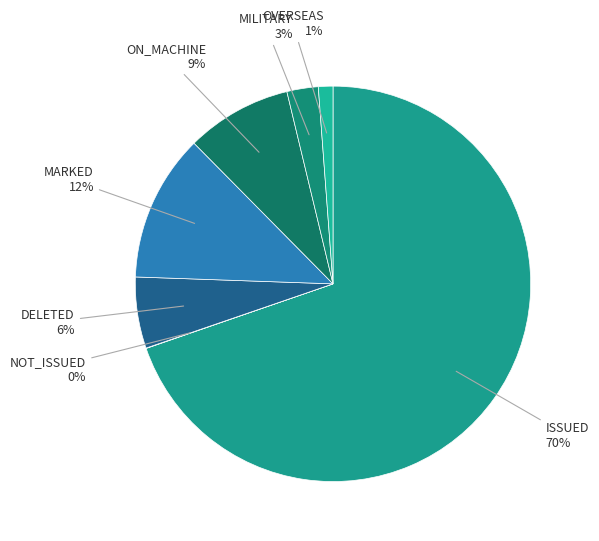

To the nearest percent, what is the combined percentage of MARKED and ON_MACHINE?

21%